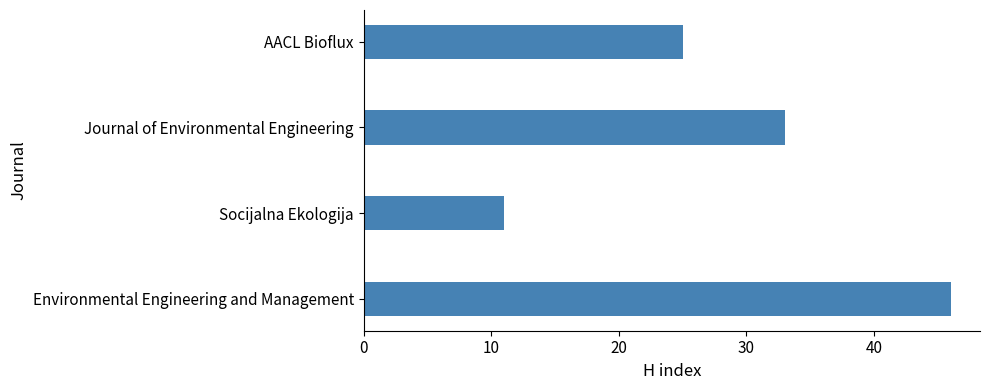

Reading bottom to top, list all the values displayed in this chart.

Environmental Engineering and Management=46	Socijalna Ekologija=11	Journal of Environmental Engineering=33	AACL Bioflux=25